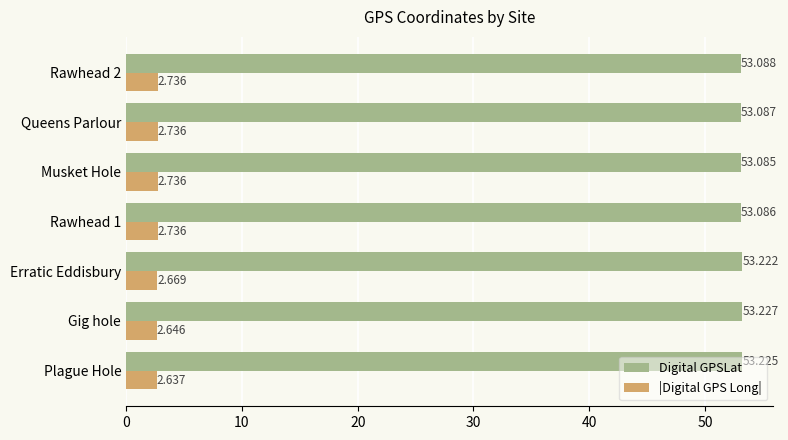

Which series has the largest total across all categories?

Digital GPSLat